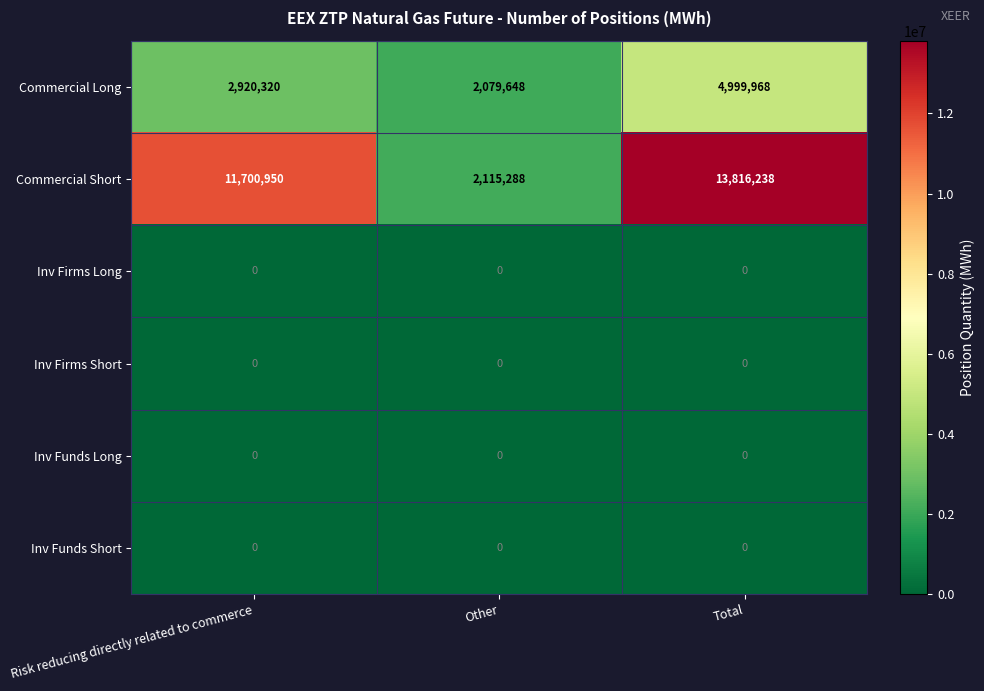

Reading left to right, transcribe all the data shown in this chart.

Commercial Long: 2920320	2079648	4999968
Commercial Short: 11700950	2115288	13816238
Inv Firms Long: 0	0	0
Inv Firms Short: 0	0	0
Inv Funds Long: 0	0	0
Inv Funds Short: 0	0	0